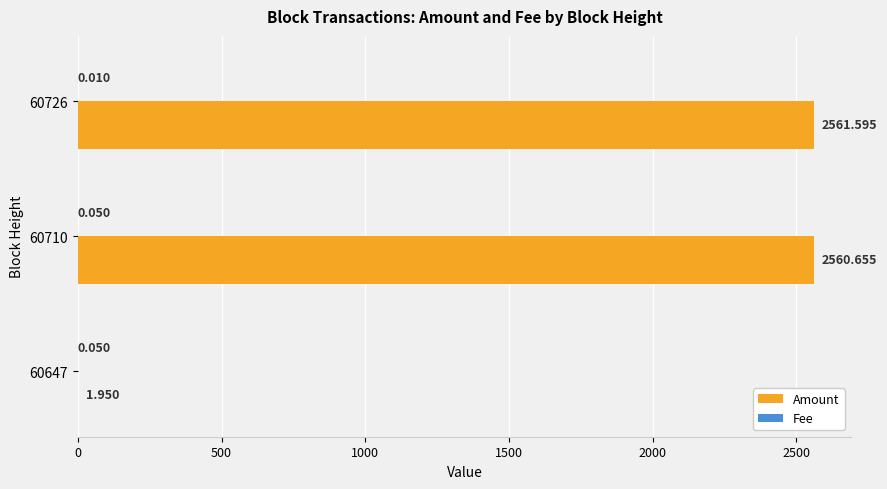

Which series changed the most between 60647 and 60710?

Amount